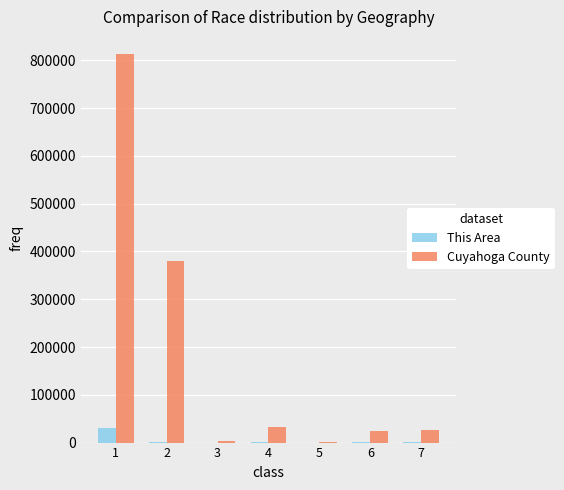

Which series has the largest total across all categories?

Cuyahoga County